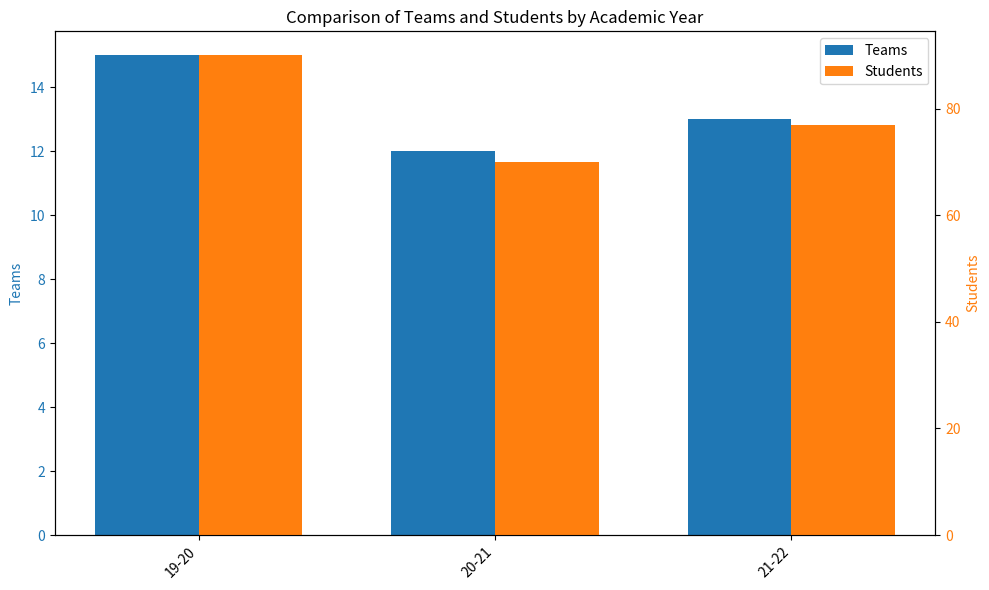

Which series has the largest range (max minus min)?

Students